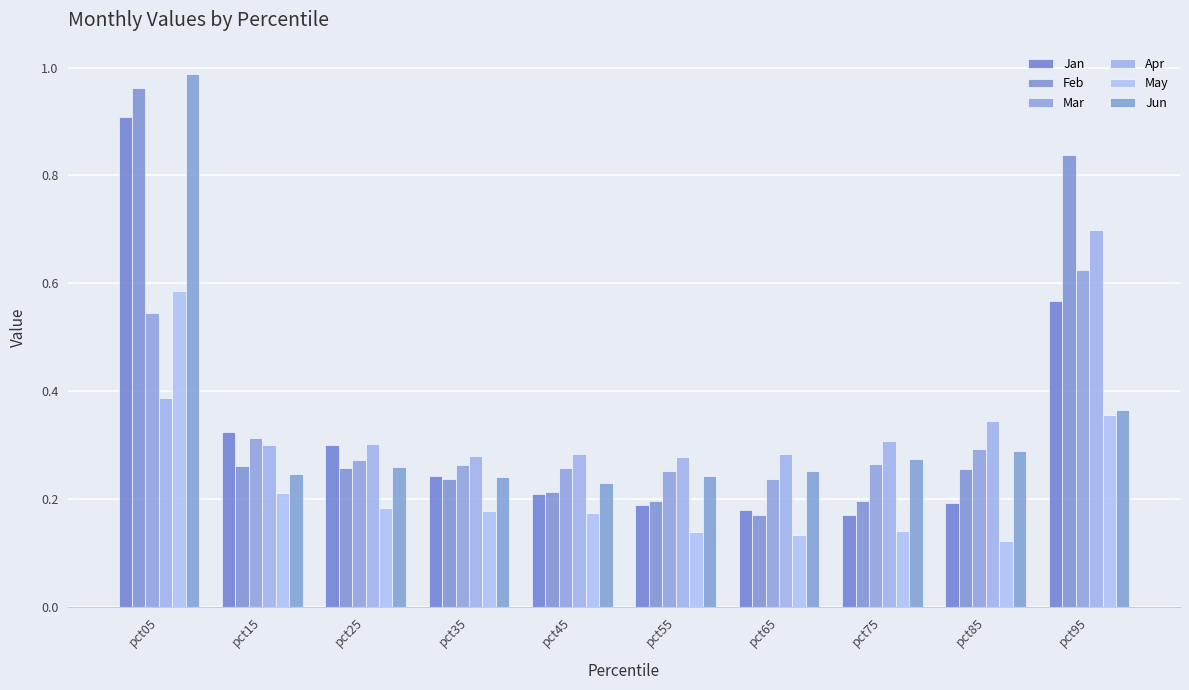

At which category does the chart reach its minimum across all series?

pct85